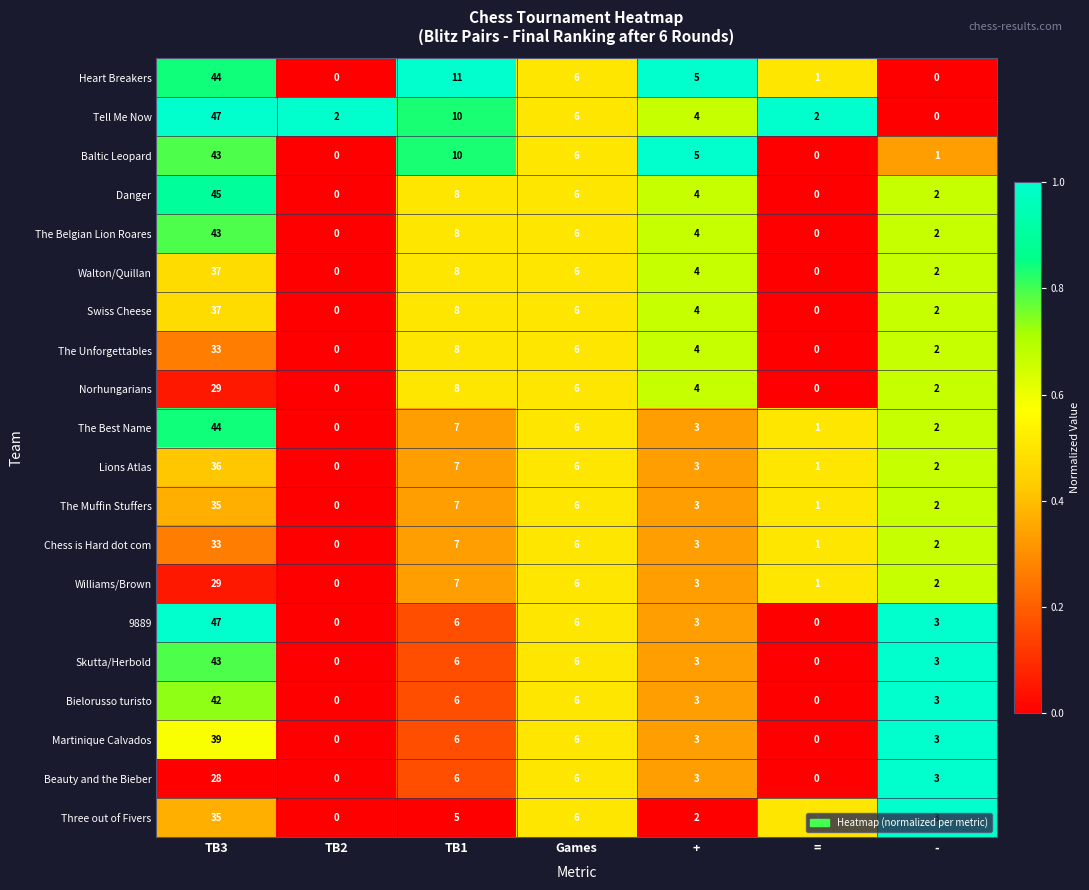

Rank the categories by Three out of Fivers value from lowest to highest.

TB2, =, +, -, TB1, Games, TB3